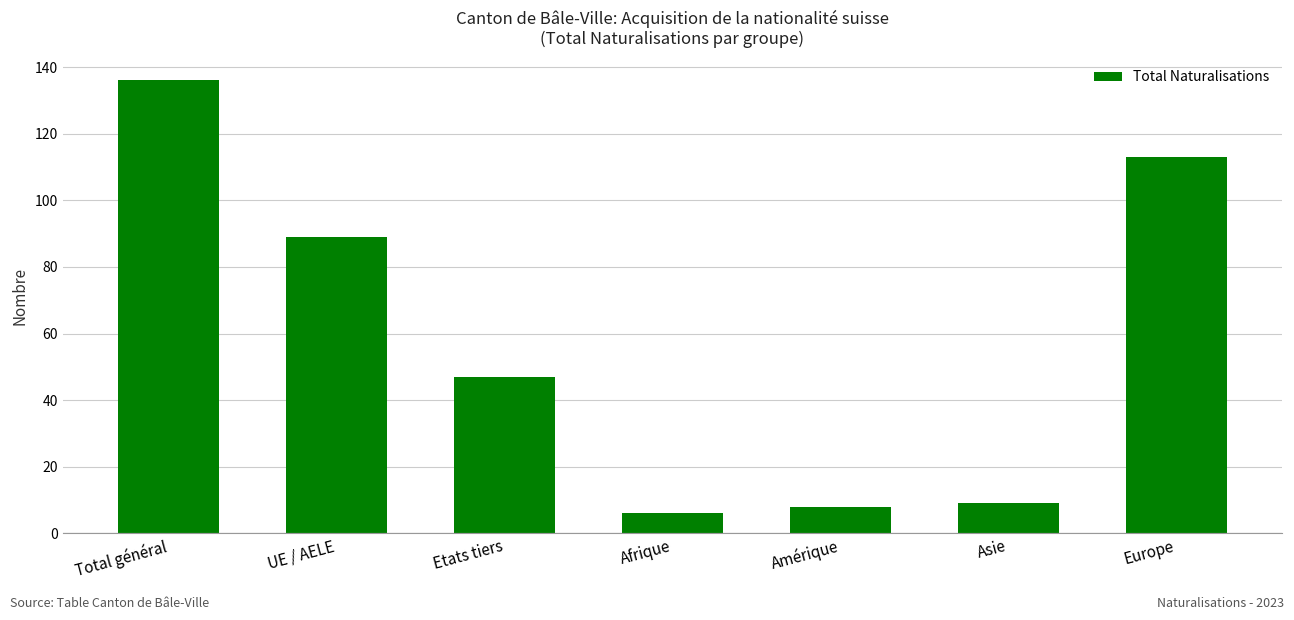

What is the difference between the values at Afrique and Total général?

130